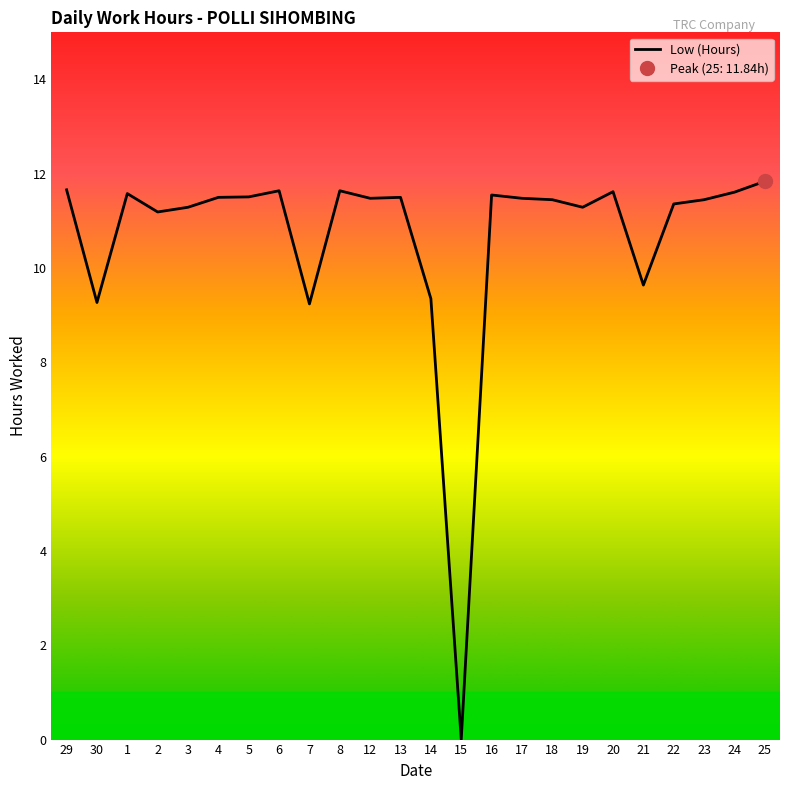

How many values are below 11?

5